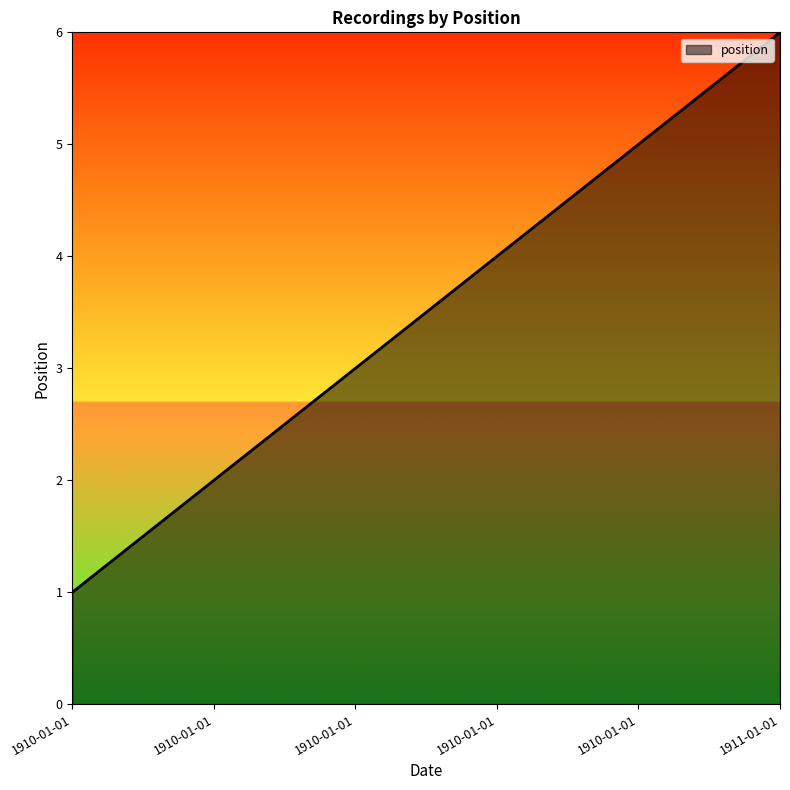

Which label corresponds to the largest value in the chart?

1911-01-01